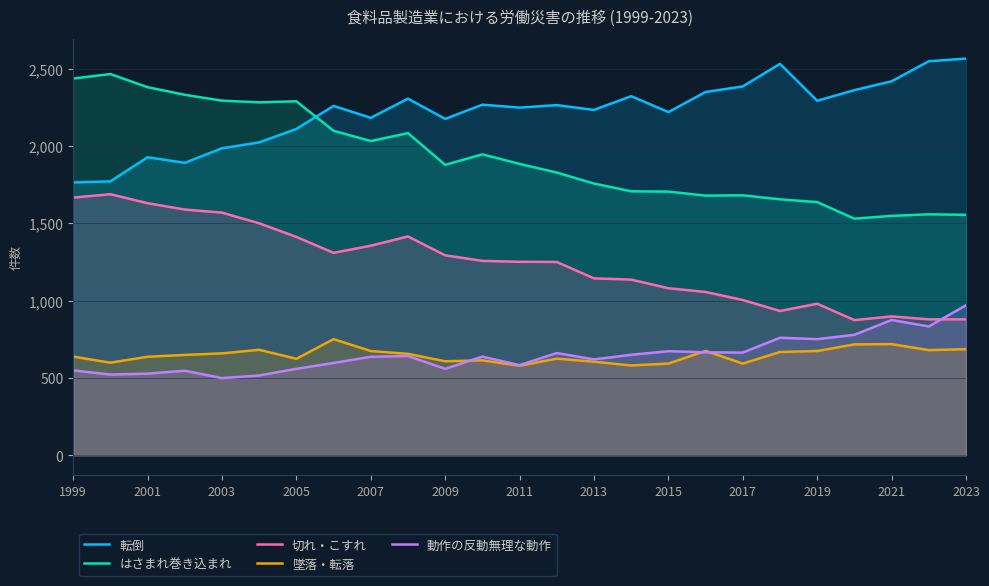

List the series in order of their peak value, highest first.

転倒, はさまれ巻き込まれ, 切れ・こすれ, 動作の反動無理な動作, 墜落・転落